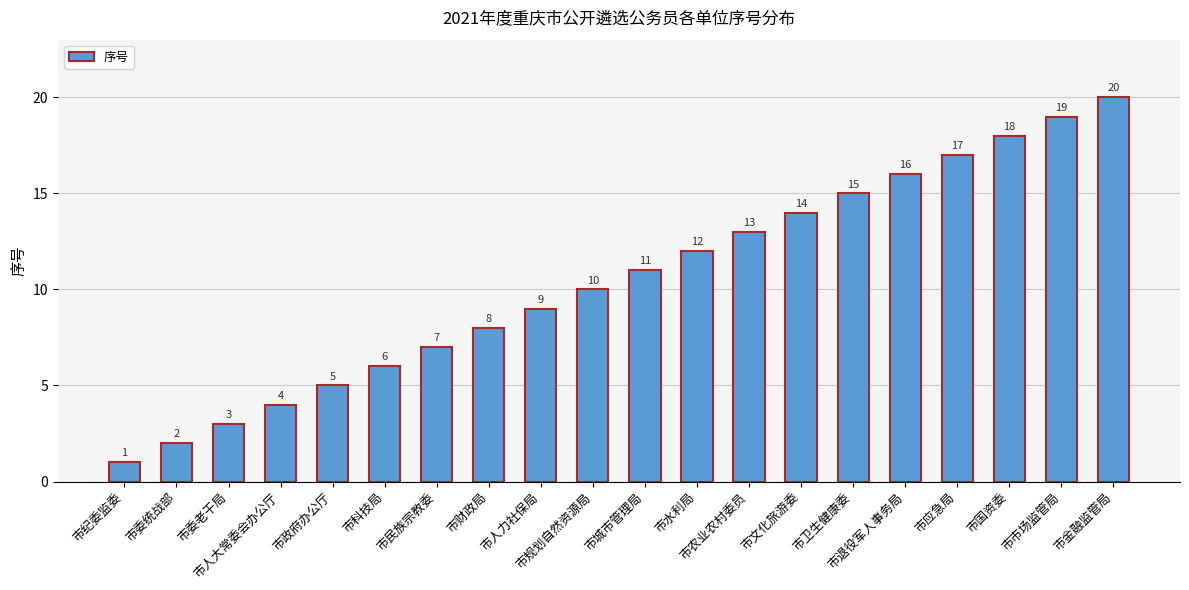

How many data points does each series have?

20